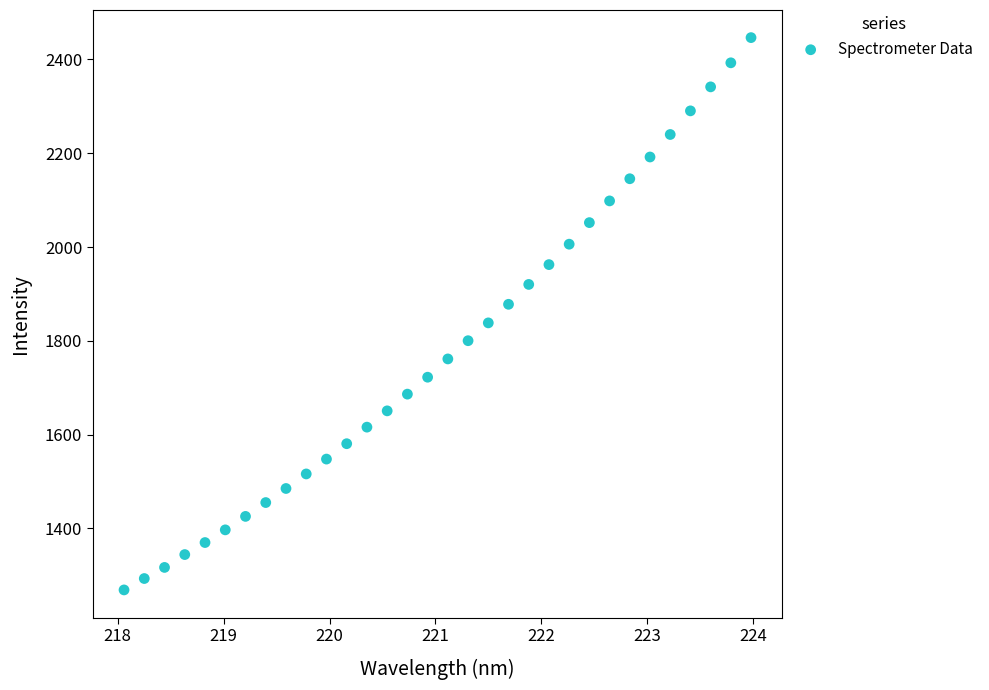

What is the range of X values (max minus min)?

5.9